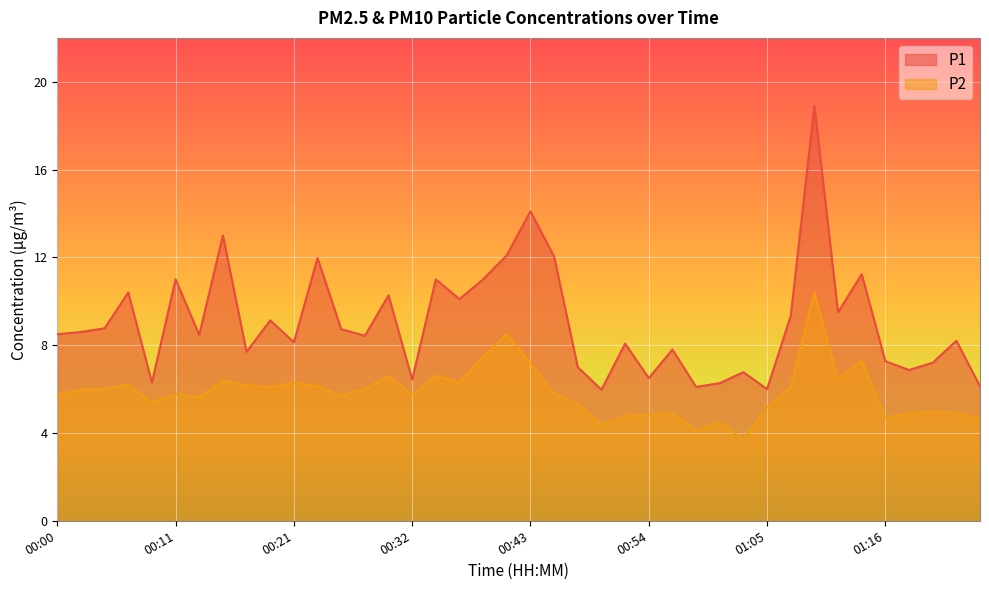

In P2, how many points are lower than both neighbors (excluding endpoints)?

11